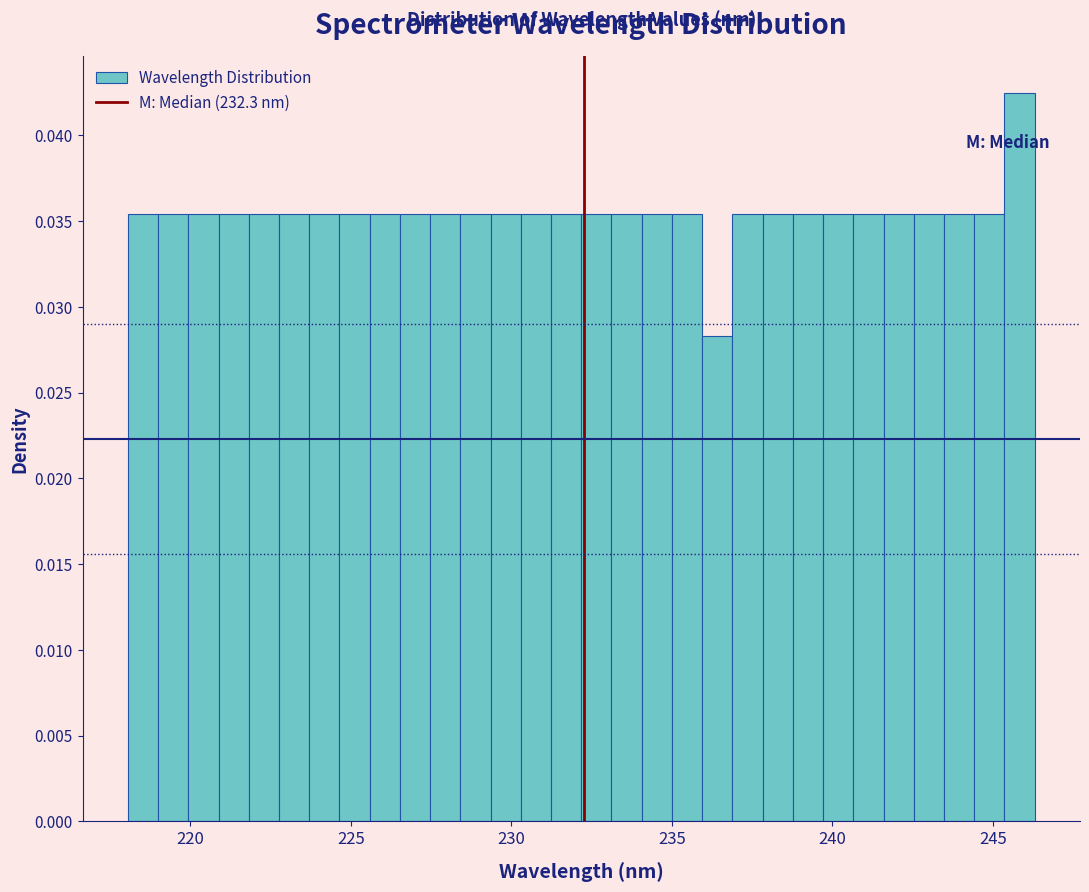

Around what value on the x-axis is the tallest bar? Give the approximate position of its centre, as read against the axis.

246.0